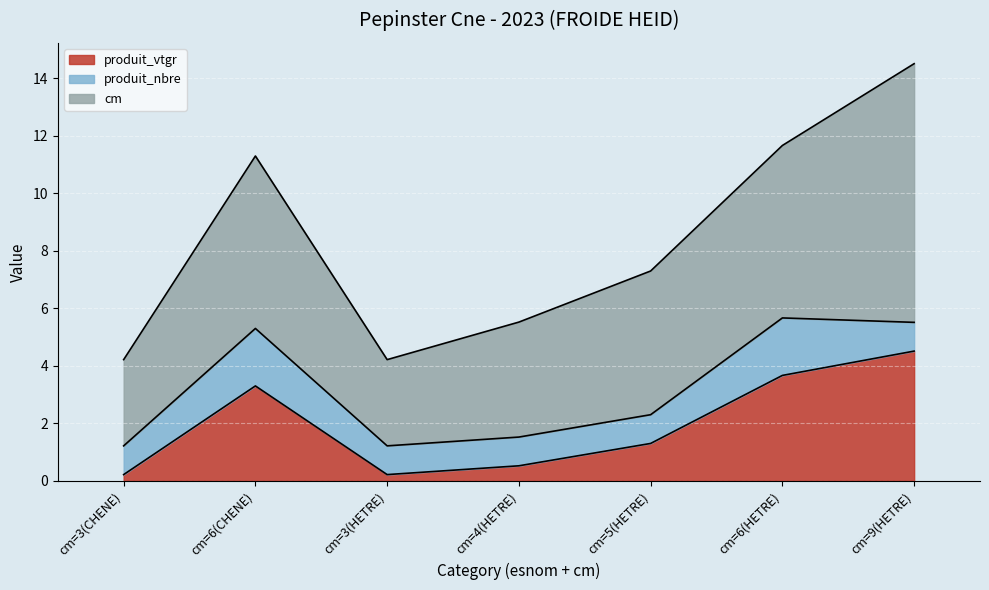

True or false: cm has a value of 1.8 at cm=3(CHENE).

False